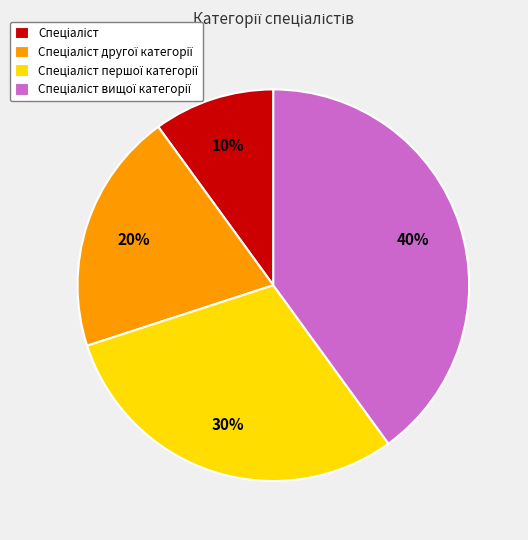

To the nearest percent, what is the average slice percentage?

25%